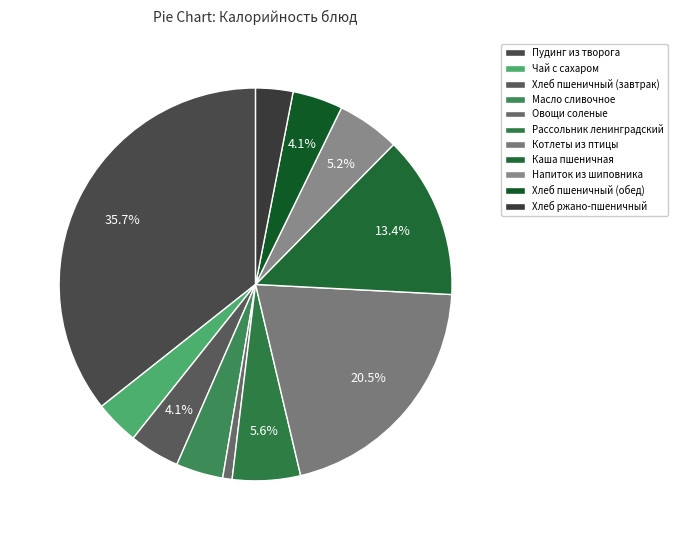

What percentage is NOT represented by Чай с сахаром?

96.4%